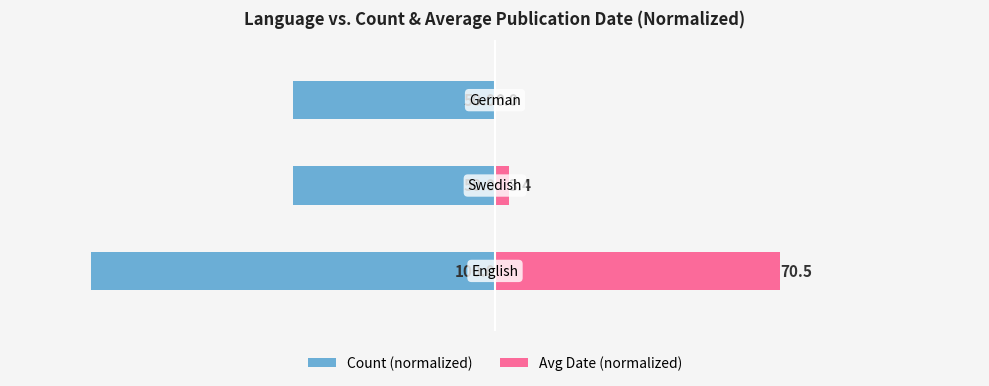

Between 2 and 0, which is larger?

2